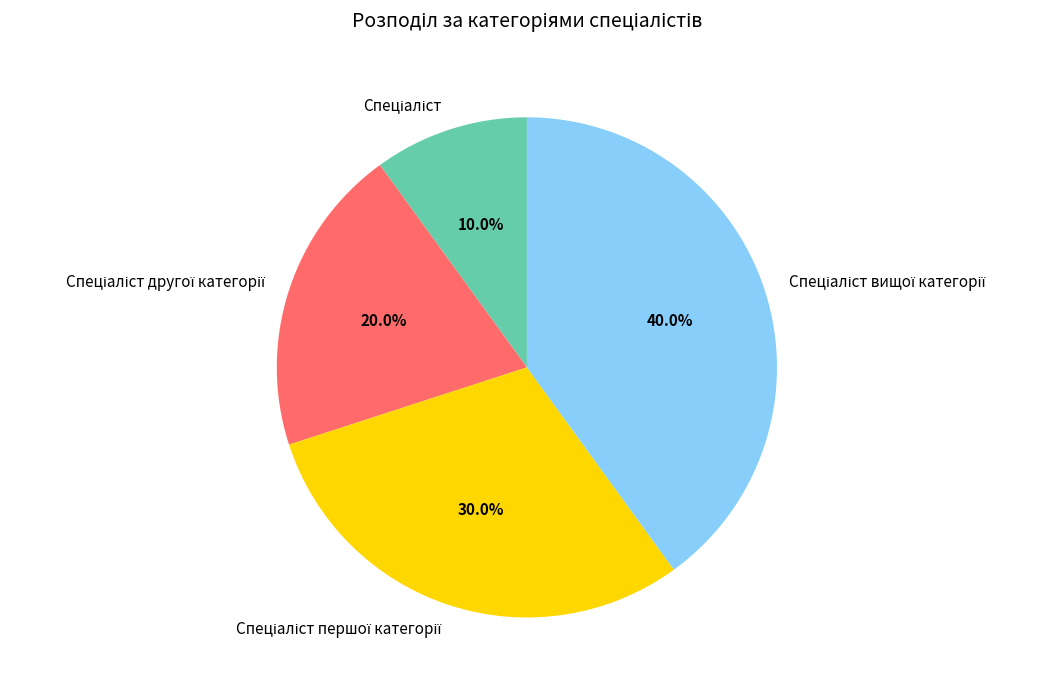

Does any single category account for the majority?

No